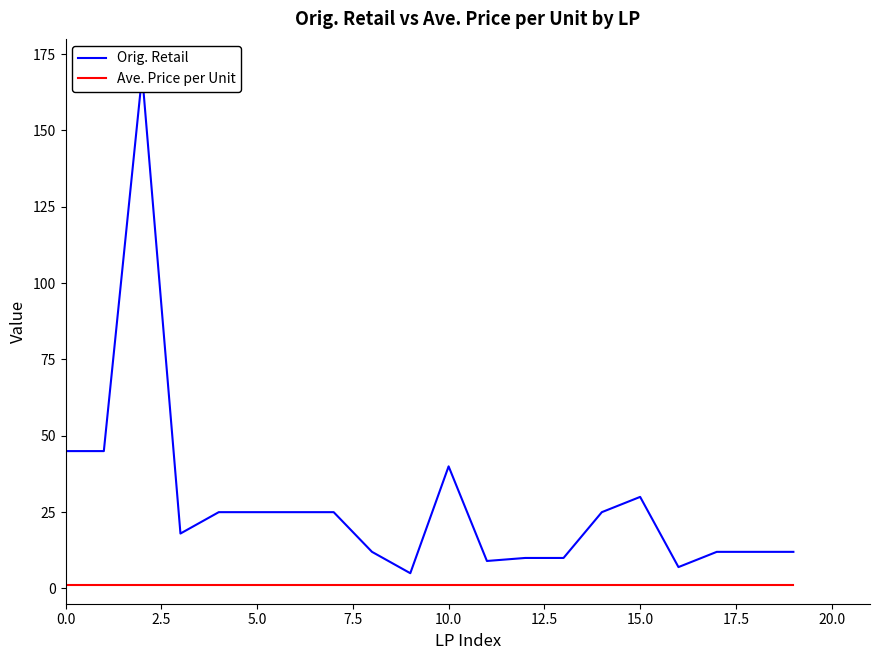

Reading left to right, what are all the values shown in this chart?

Orig. Retail: 45.0	45.0	168.2	18.0	25.0	25.0	25.0	25.0	12.0	5.0	40.0	9.0	10.0	10.0	25.0	30.0	7.0	12.0	12.0	12.0
Ave. Price per Unit: 1.2	1.2	1.2	1.2	1.2	1.2	1.2	1.2	1.2	1.2	1.2	1.2	1.2	1.2	1.2	1.2	1.2	1.2	1.2	1.2